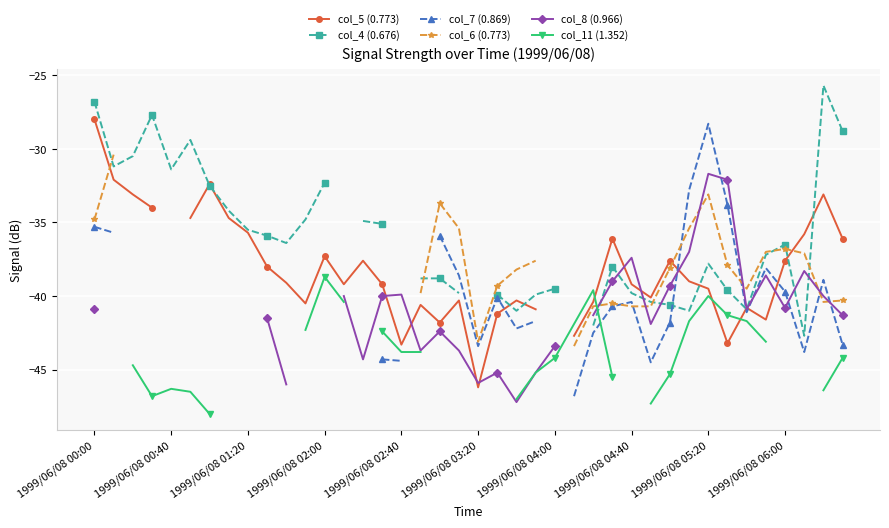

At which category does the chart reach its peak across all series?

38